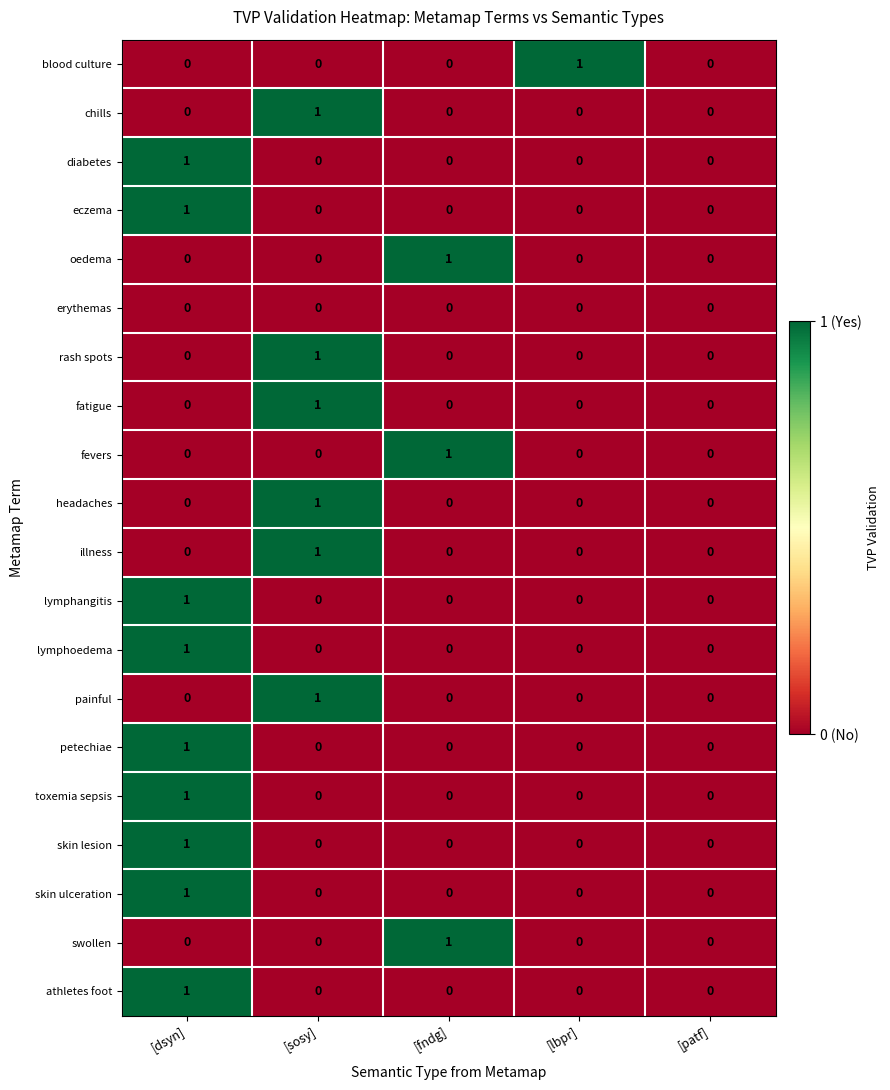

At which category is the sum across all series the highest?

[dsyn]